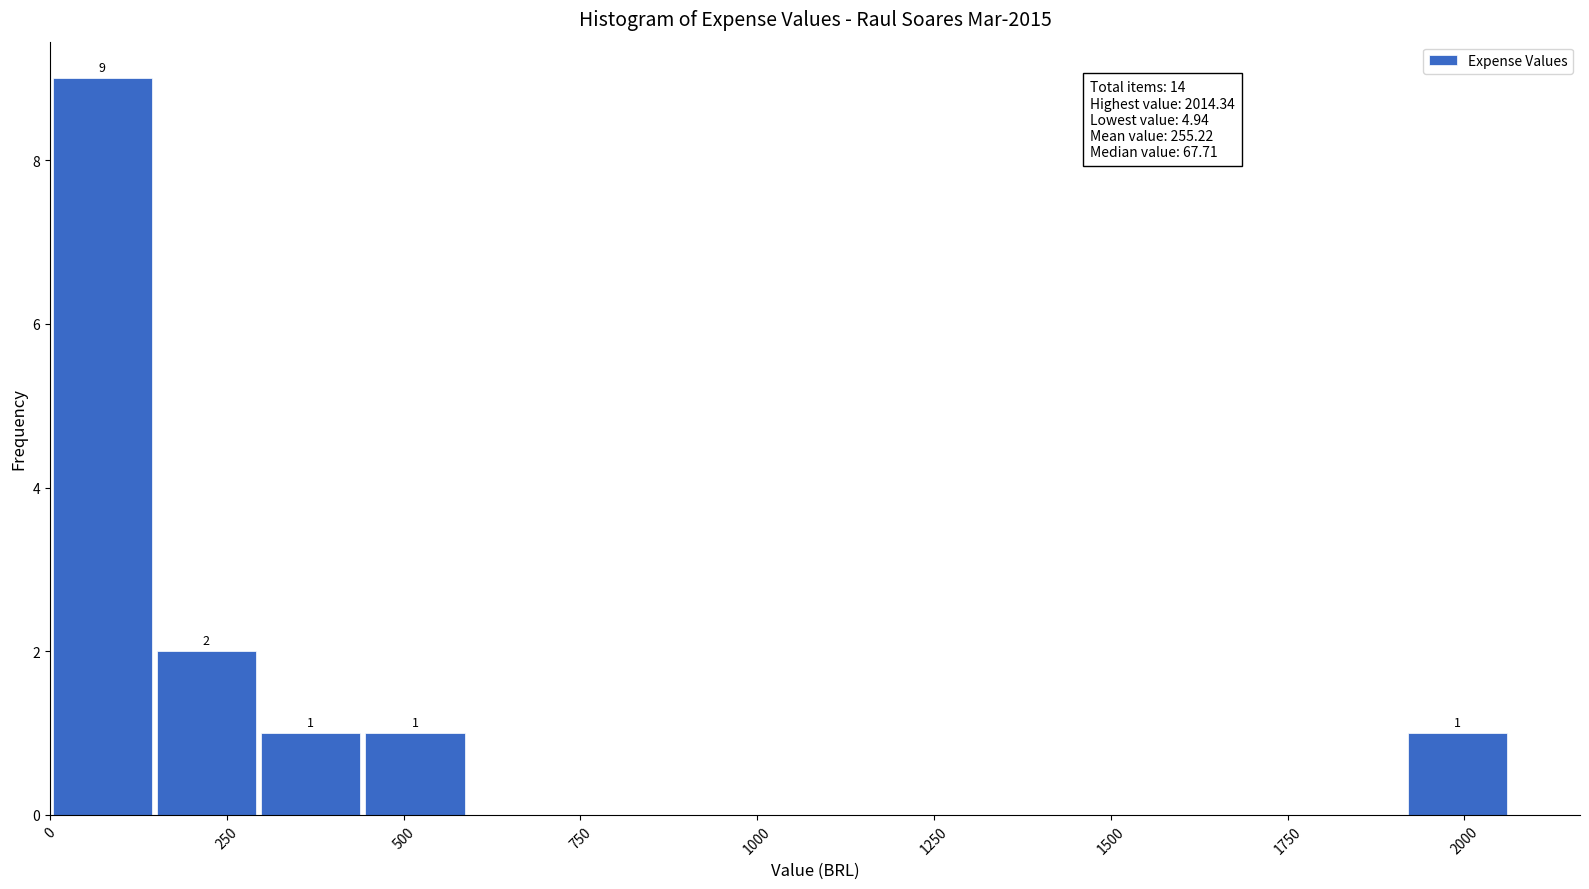

Around what value on the x-axis is the tallest bar? Give the approximate position of its centre, as read against the axis.

50